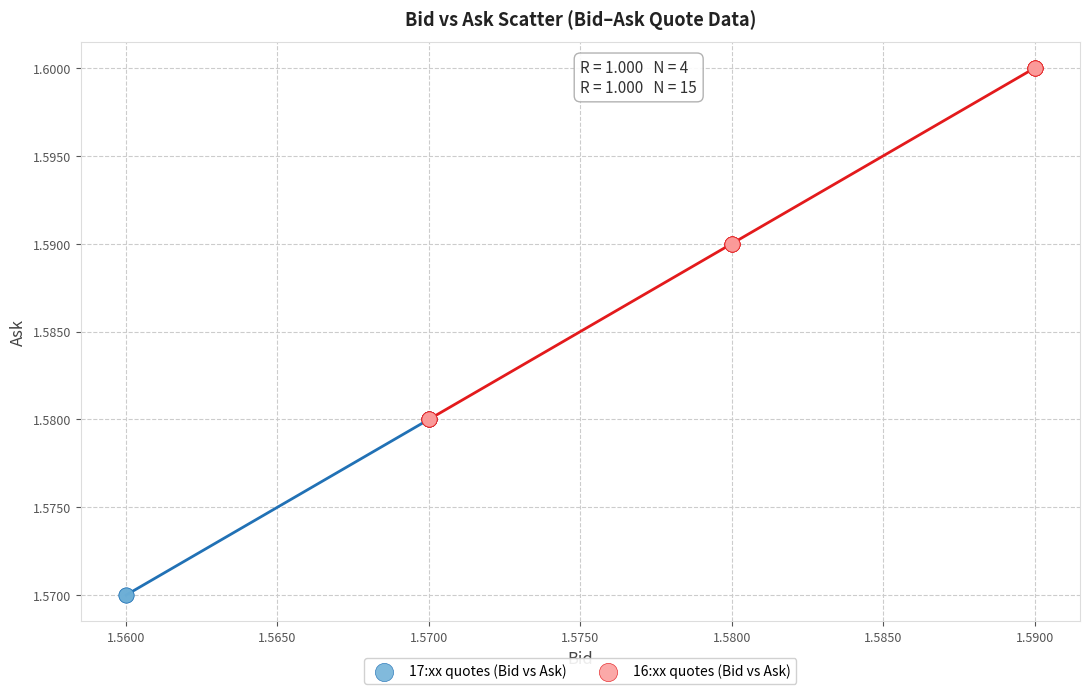

Which series contains the highest Y value?

16:xx quotes (Bid vs Ask)